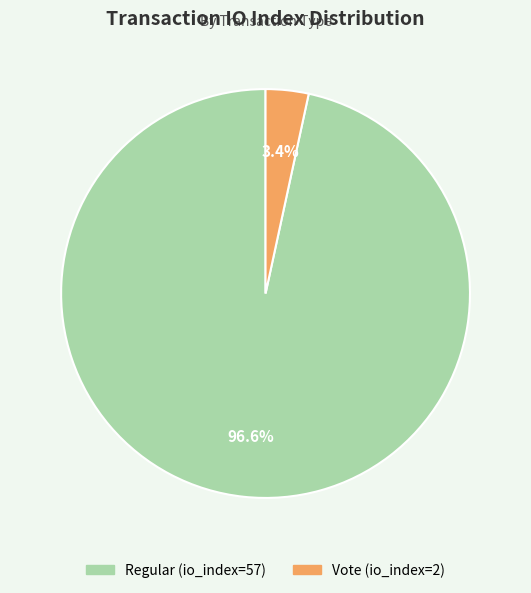

To the nearest percent, what is the difference between the Vote (io_index=2) and Regular (io_index=57) slice percentages?

93%